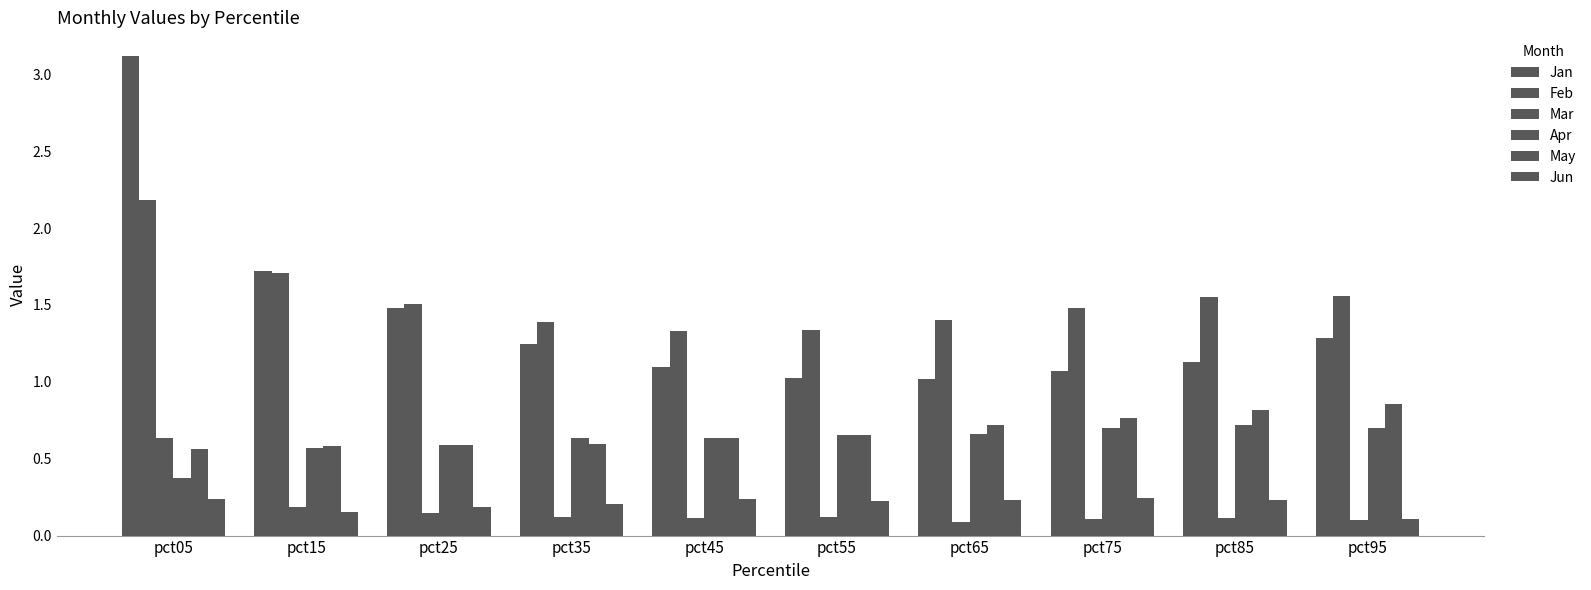

What is the difference between the maximum and minimum values in the Feb series?

0.9